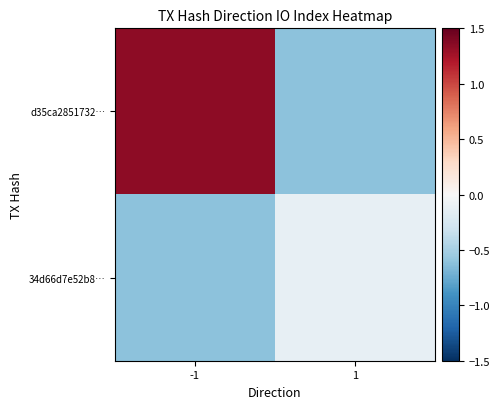

Which series has the widest spread of values?

d35ca2851732…